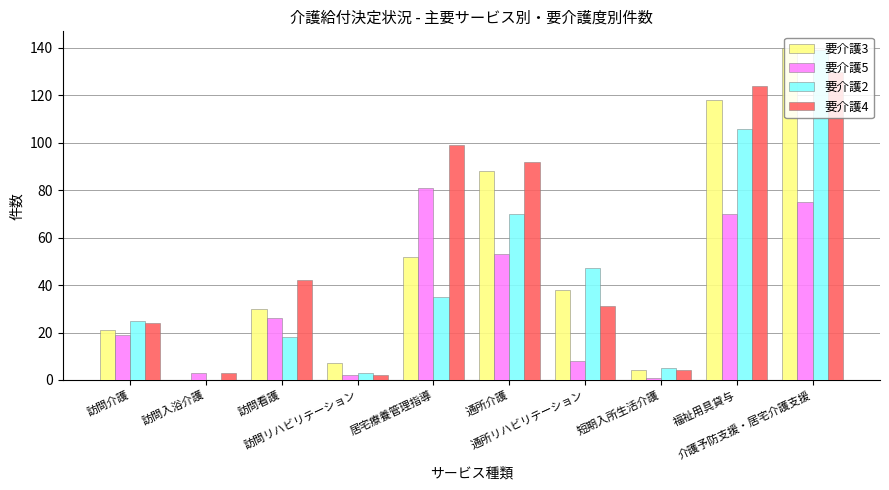

Is the value of 要介護3 at 訪問リハビリテーション greater than the value of 要介護2 at 訪問リハビリテーション?

Yes